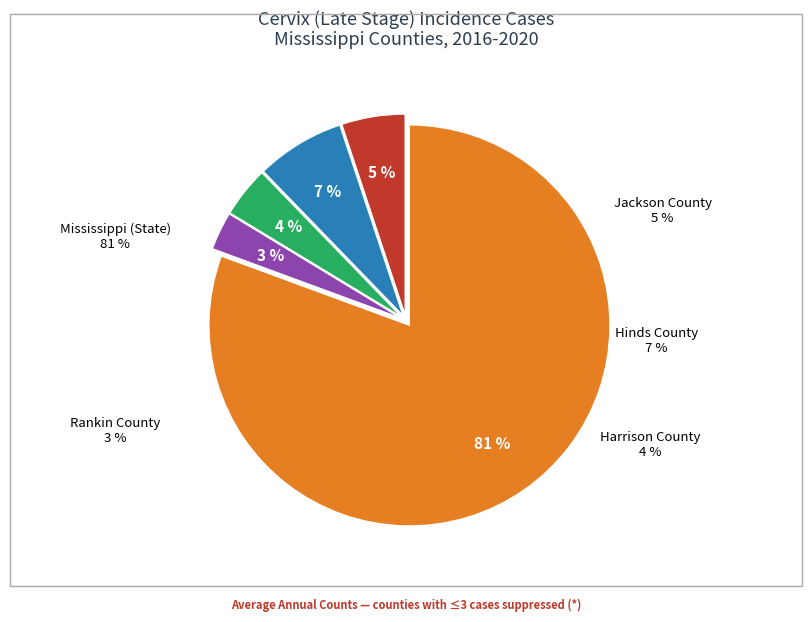

Combined, what portion of the pie is Hinds County and Jackson County?

12.2%